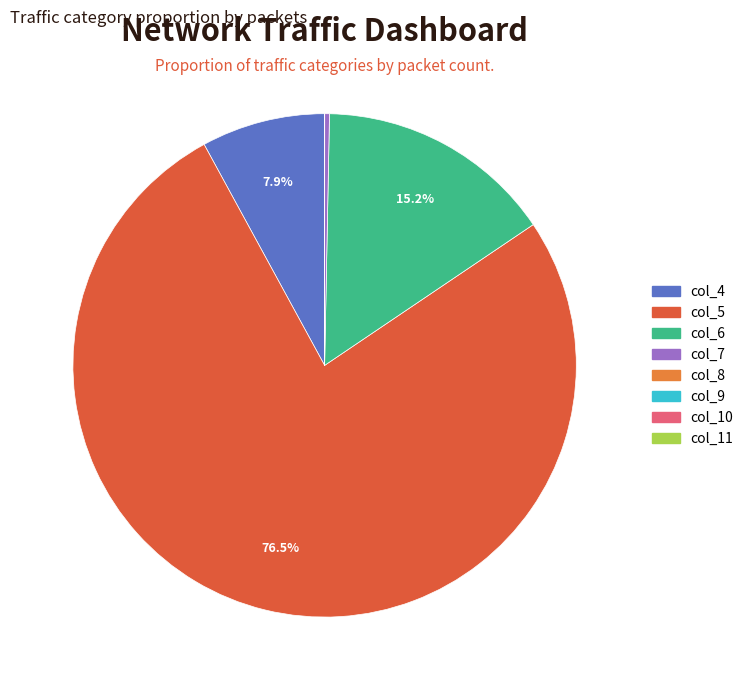

Is there a majority slice in this chart?

Yes